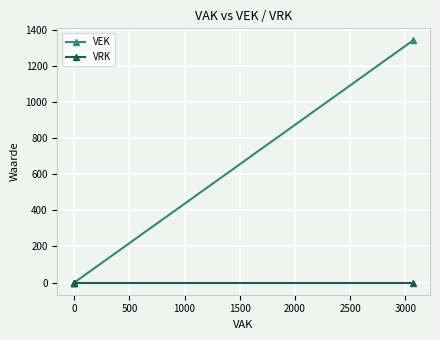

List the series in order of their peak value, lowest first.

VRK, VEK